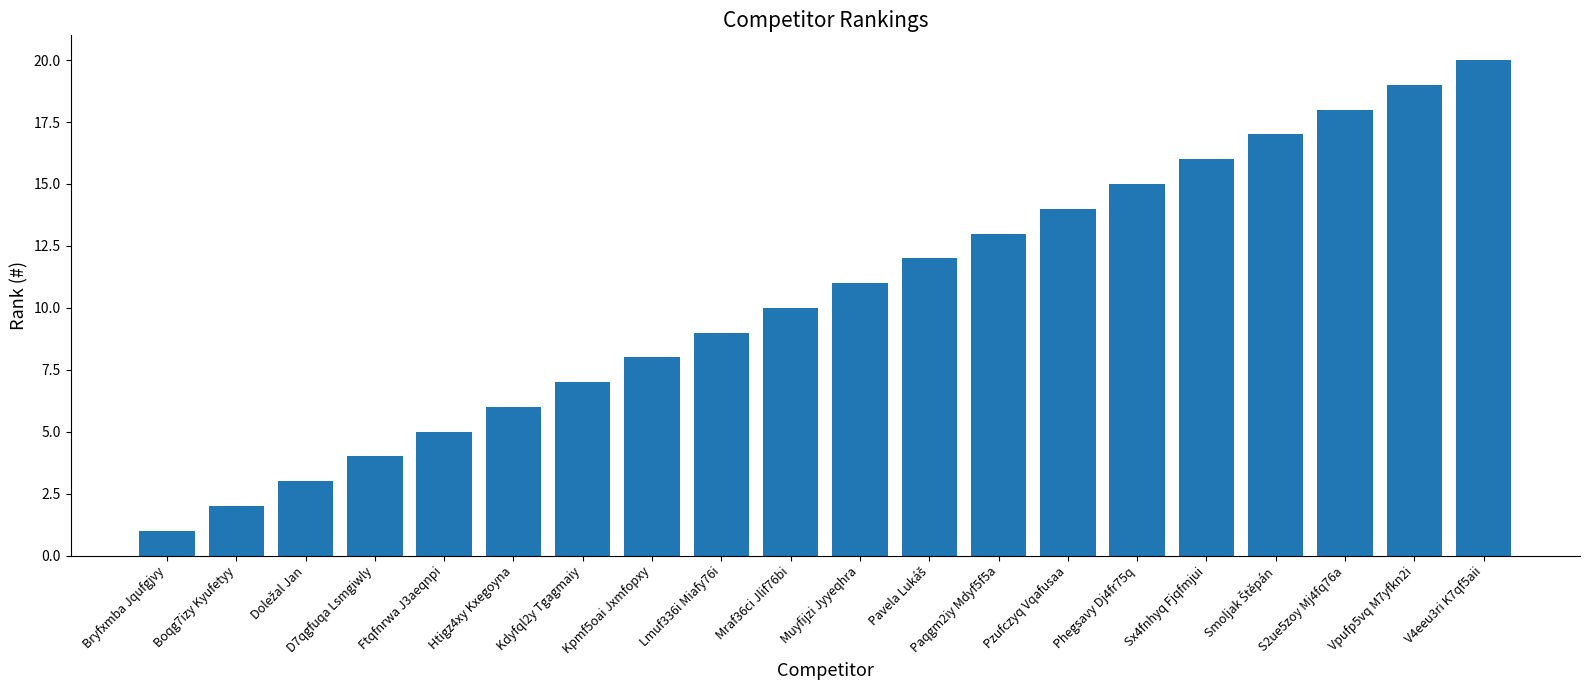

Approximately how many times larger is the value at Pzufczyq Vqafusaa compared to S2ue5zoy Mj4fq76a?

0.8